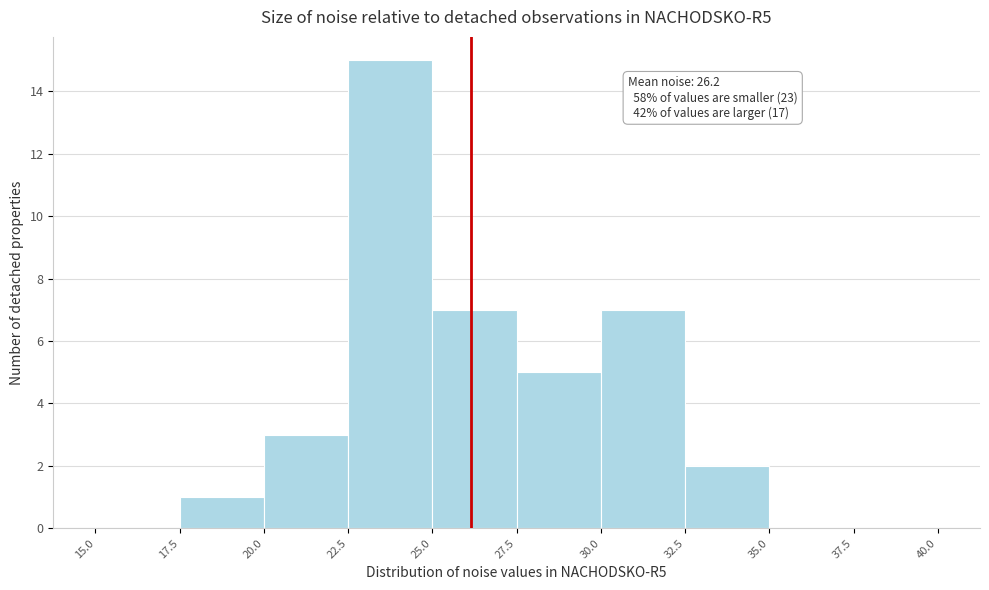

Which range on the x-axis has the tallest bar?

22.5 to 25.0